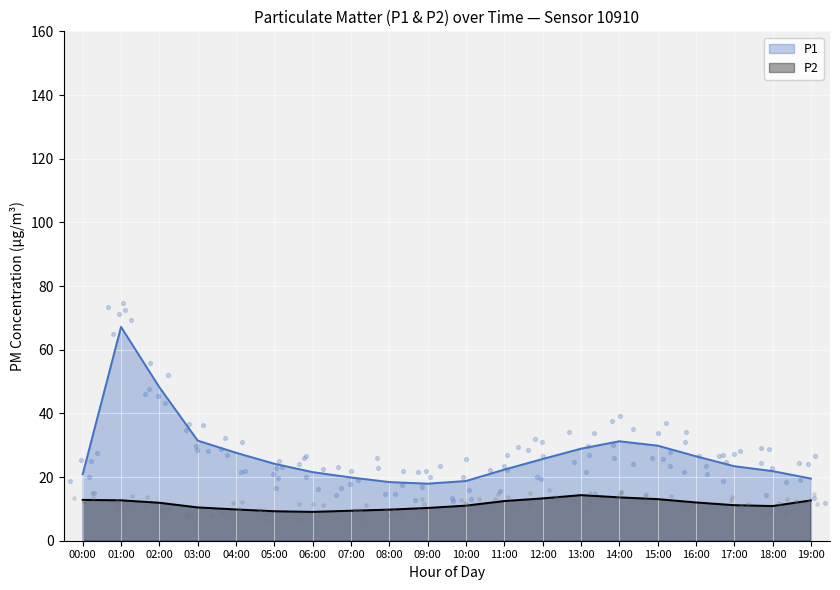

What is the total value across all series at 12:00?

39.0